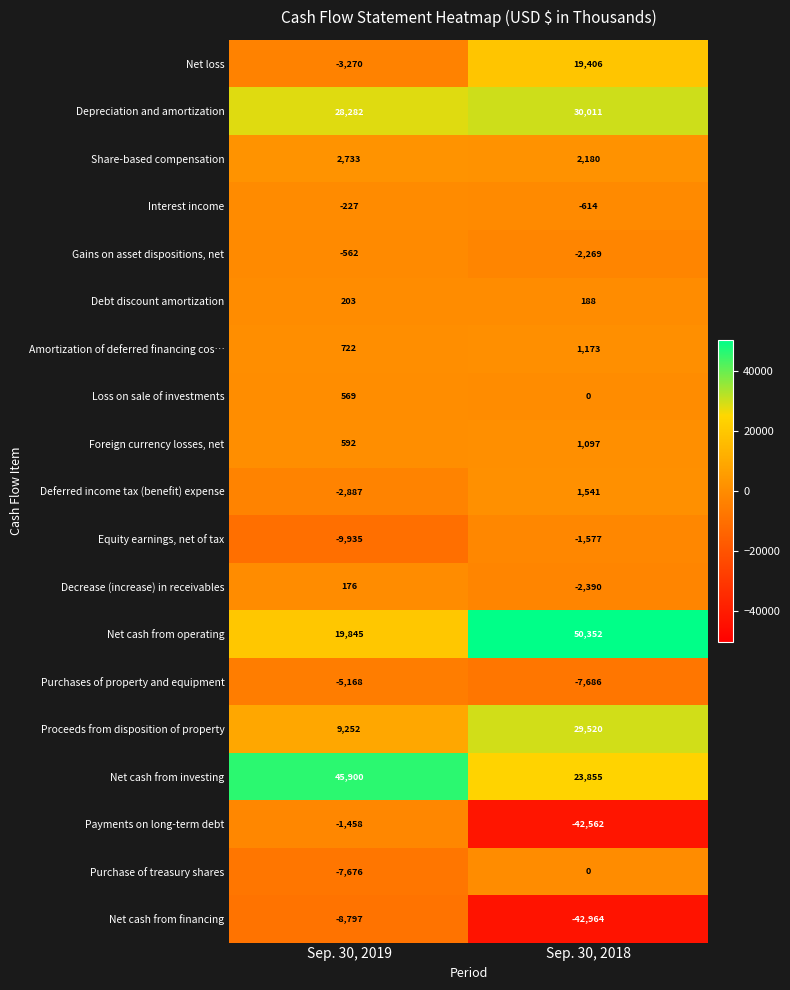

Which series has the largest range (max minus min)?

Payments on long-term debt